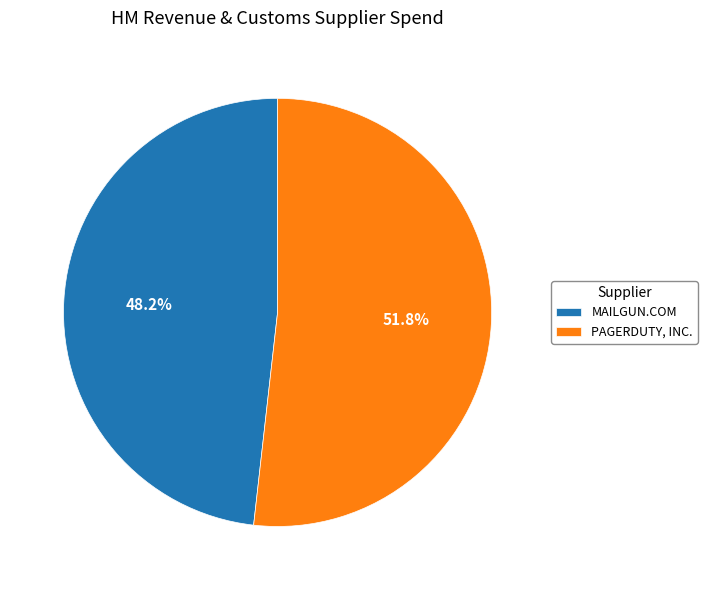

Count the number of slices in the pie.

2